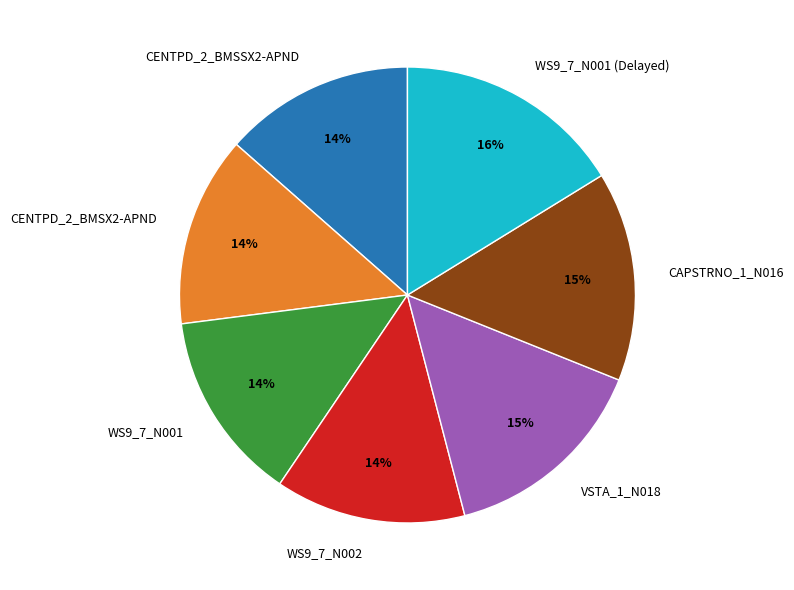

To the nearest percent, what is the difference between the VSTA_1_N018 and CENTPD_2_BMSX2-APND slice percentages?

1%